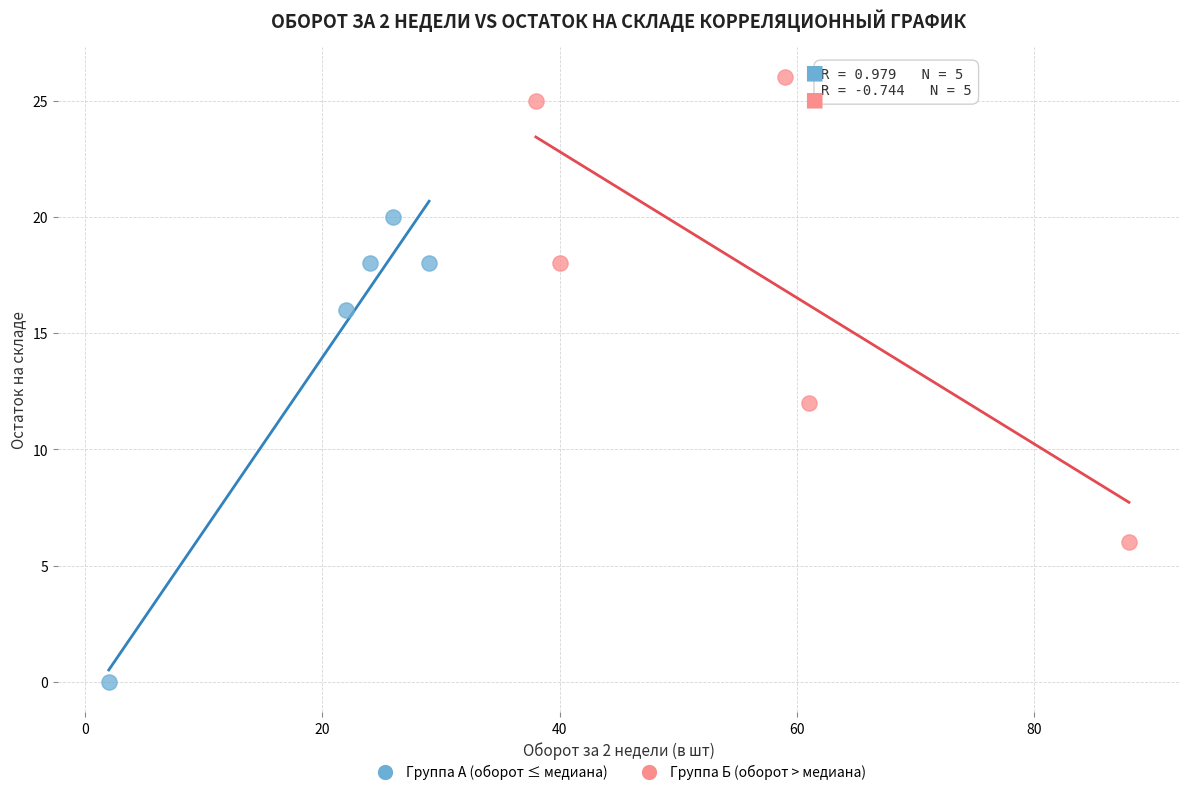

Which series contains the lowest Y value?

Группа А (оборот ≤ медиана)